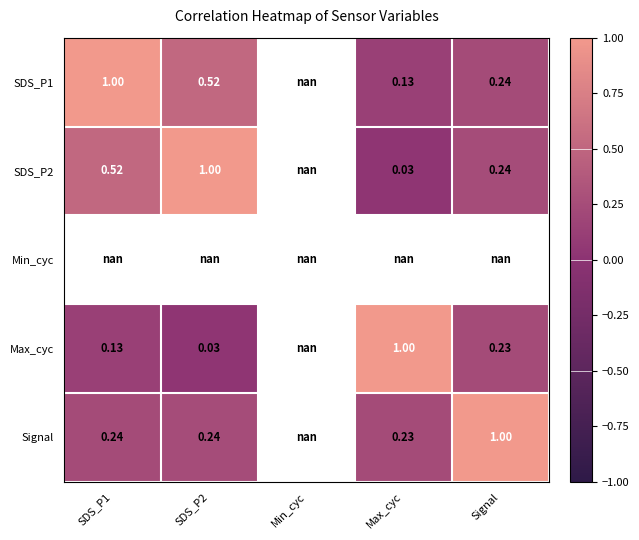

Is the value of Max_cyc at SDS_P2 greater than the value of Signal at Signal?

No